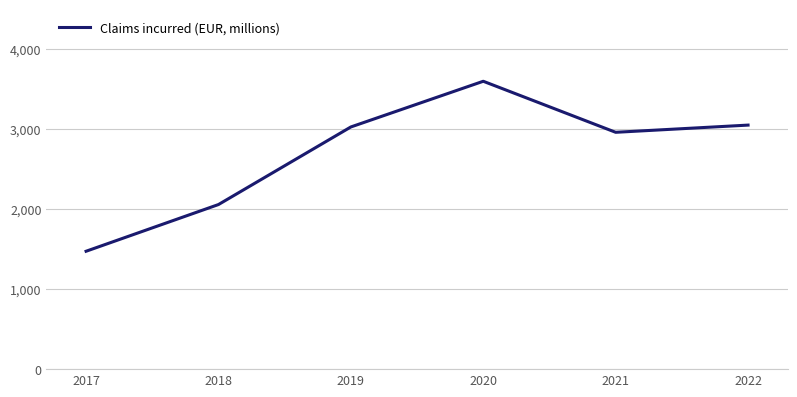

What is the average value?

2695.3